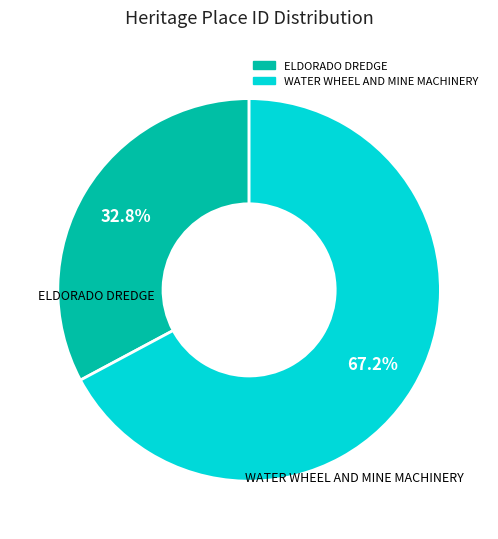

What is the smallest slice in the pie chart?

ELDORADO DREDGE